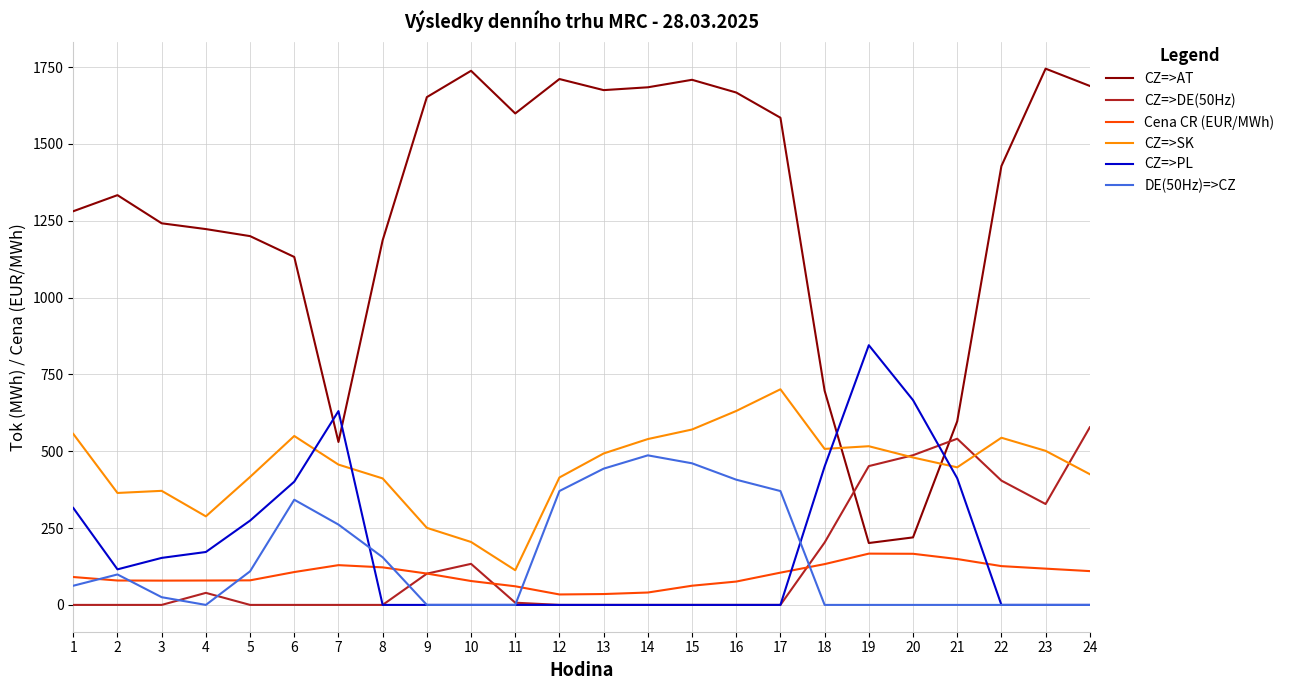

Which series has the largest total across all categories?

CZ=>AT